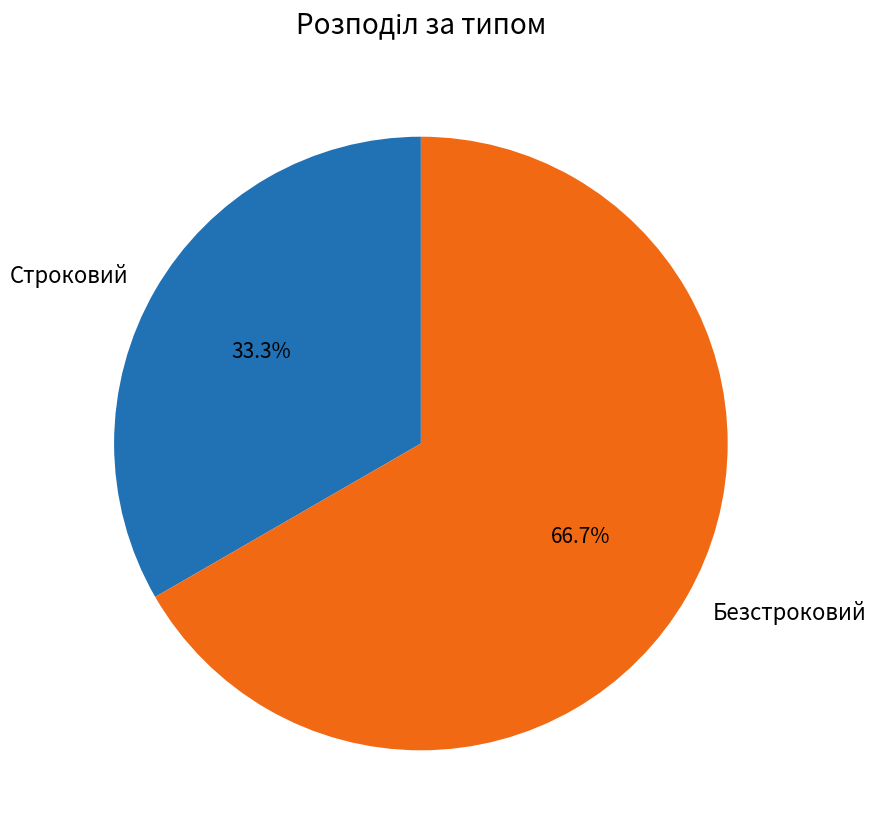

To the nearest percent, what percentage of the pie is Безстроковий?

67%